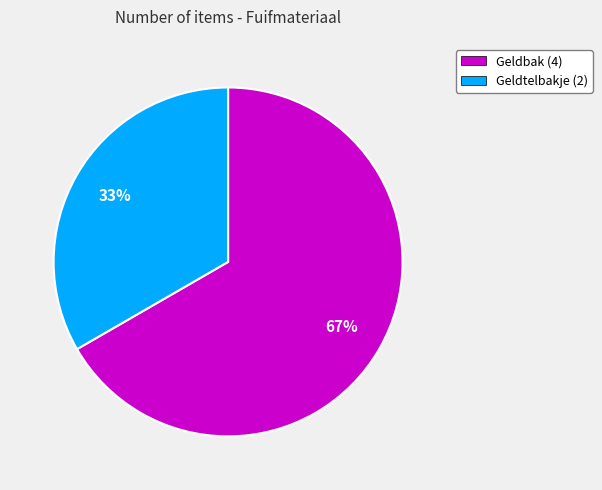

Which category has the smallest portion of the pie?

Geldtelbakje